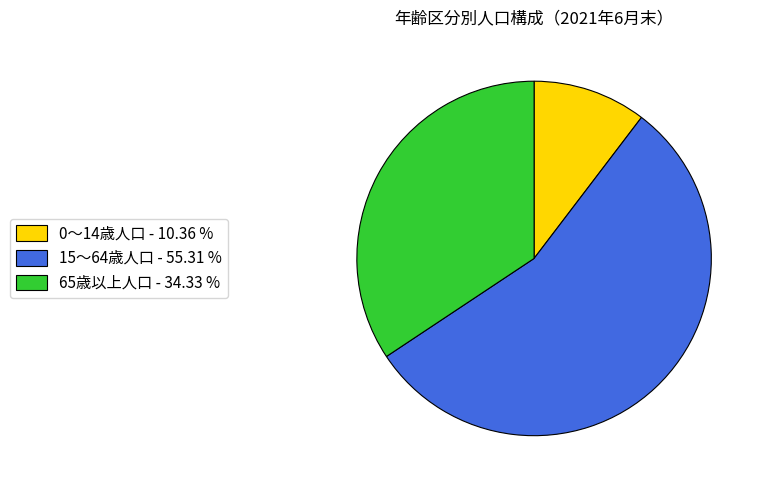

What is the largest slice in the pie chart?

15～64歳人口